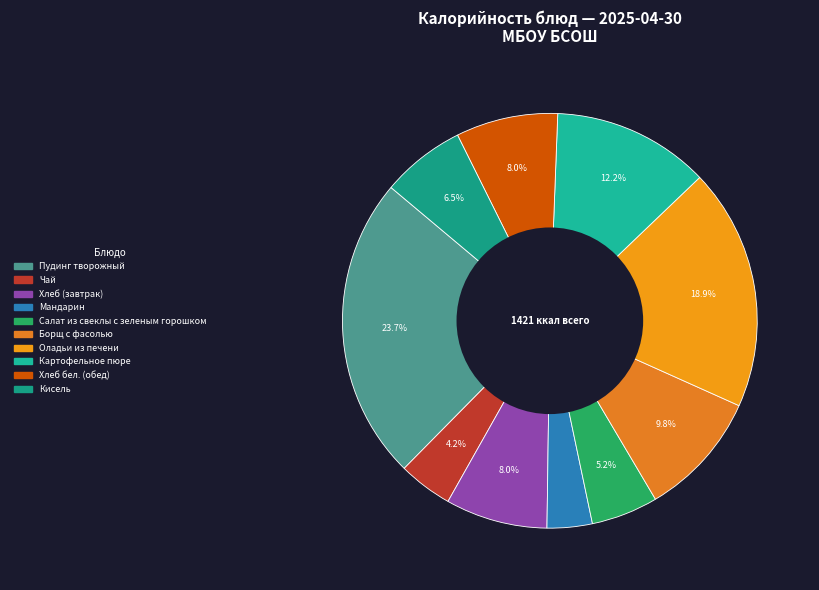

Does Мандарин represent more than half of the total?

No